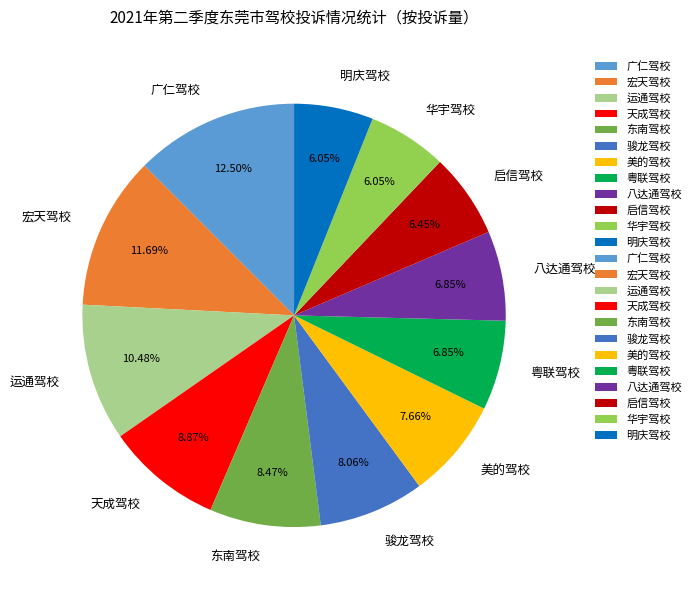

How many slices are in this pie chart?

12